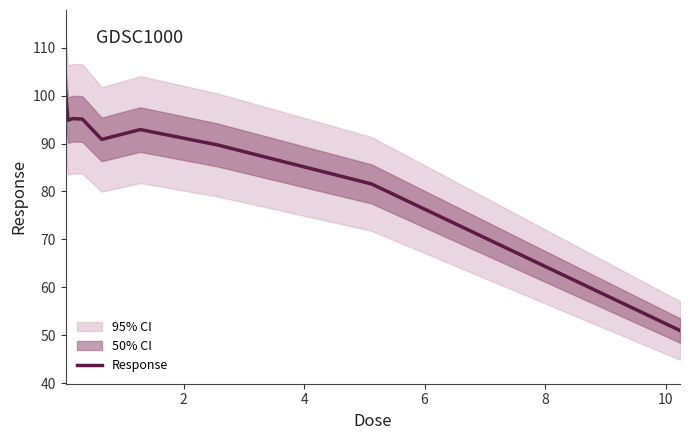

Which has a higher value, 2 or 8?

2